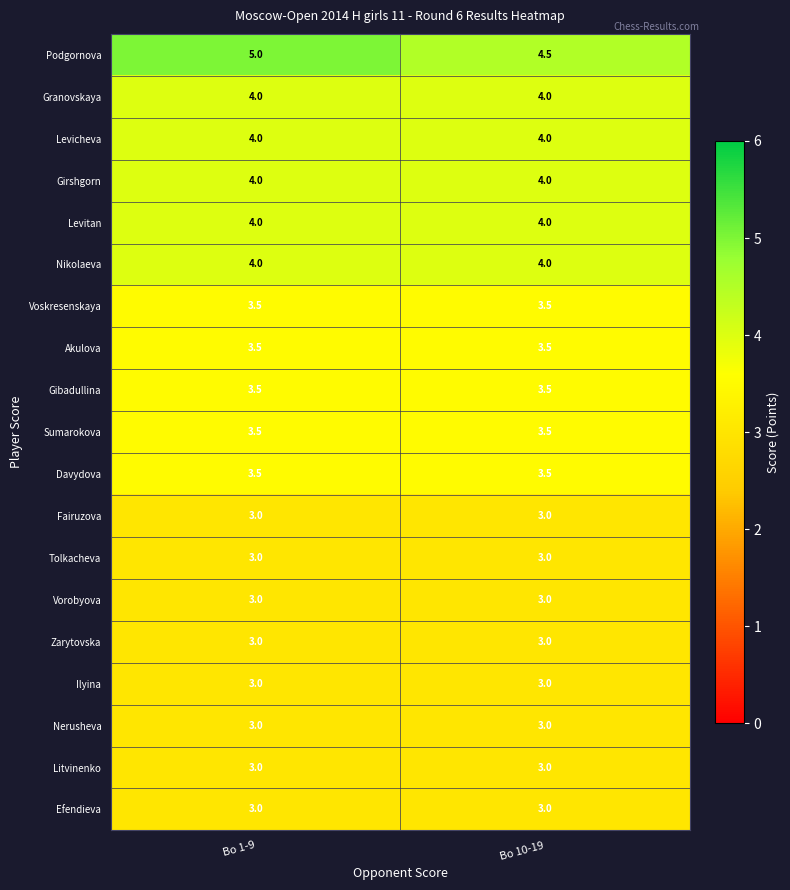

What is the approximate value of Tolkacheva at Bo 10-19?

3.0